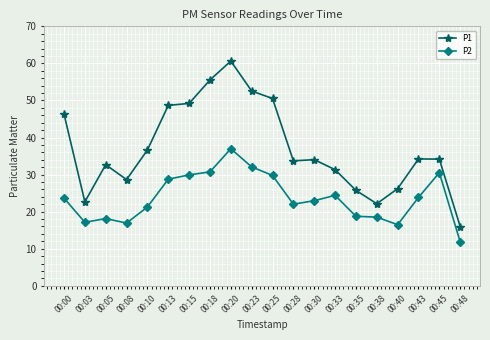

The P2 series shows 24.2 at 00:08. True or false?

False